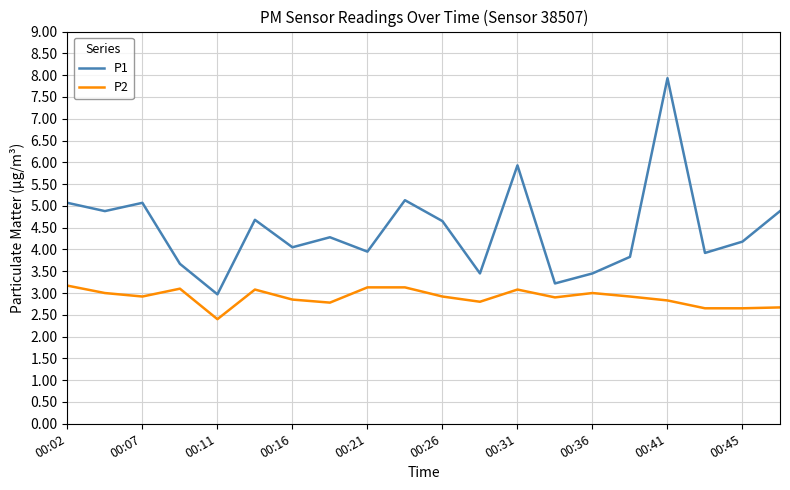

What is the minimum value for P1?

3.0